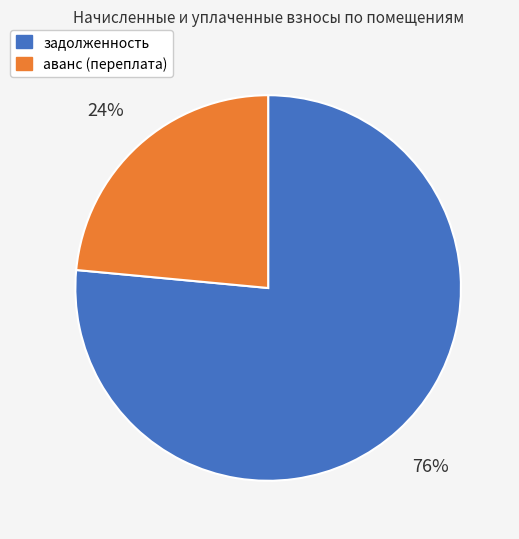

Is задолженность the majority of the pie?

Yes